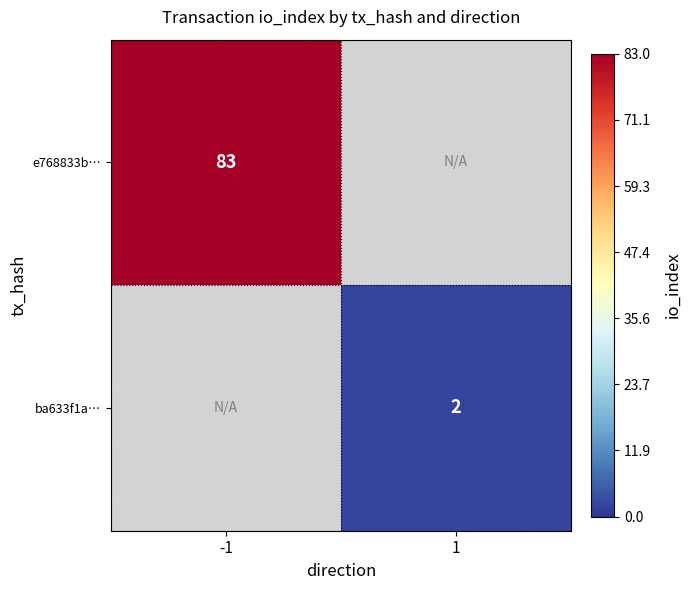

Which has a higher value, 1 or -1?

-1